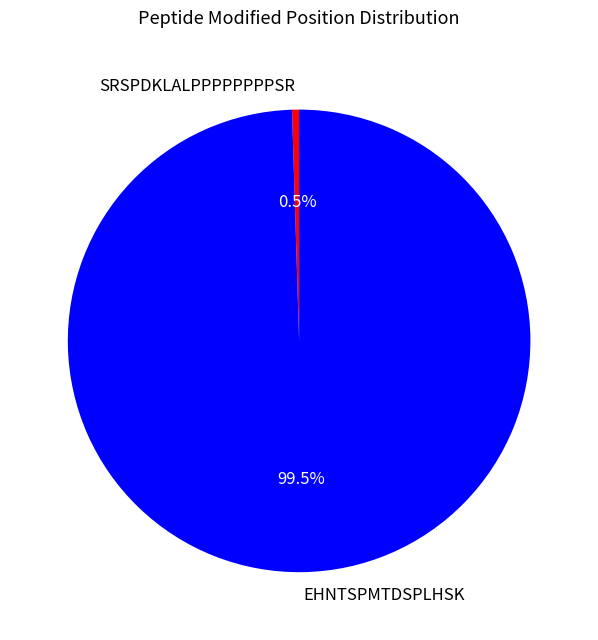

Between SRSPDKLALPPPPPPPPSR and EHNTSPMTDSPLHSK, which is larger?

EHNTSPMTDSPLHSK